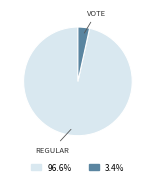

Is there a majority slice in this chart?

Yes